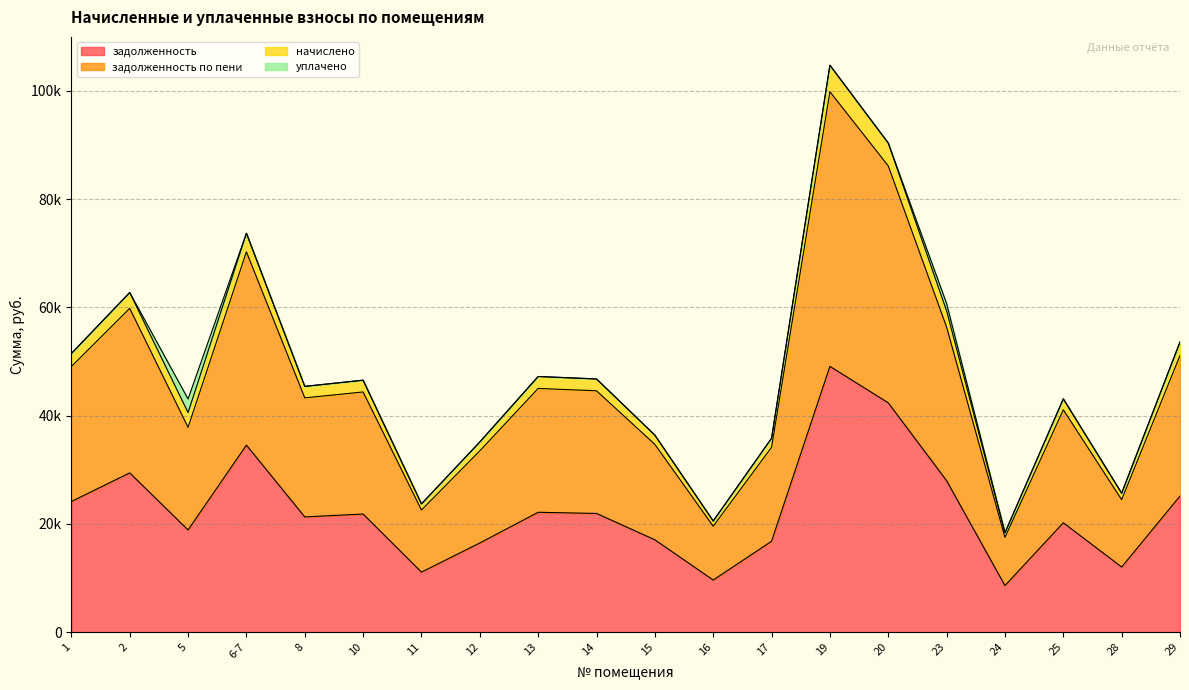

What are all the series names shown in the legend?

задолженность, задолженность по пени, начислено, уплачено